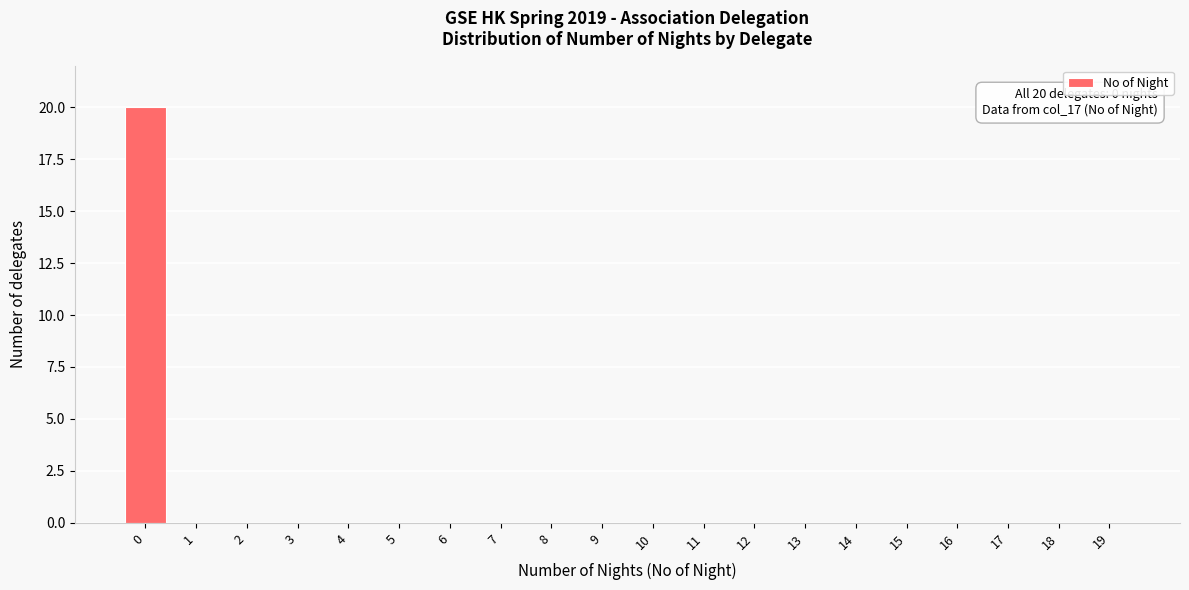

Reading right to left, list all the values displayed in this chart.

19=0	18=0	17=0	16=0	15=0	14=0	13=0	12=0	11=0	10=0	9=0	8=0	7=0	6=0	5=0	4=0	3=0	2=0	1=0	0=20